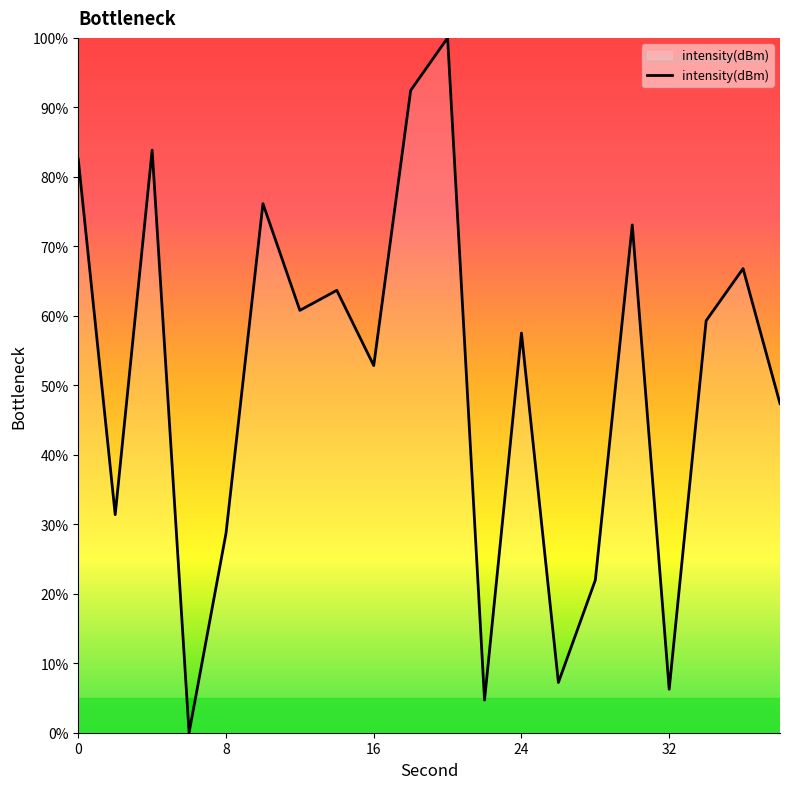

What is the maximum value shown in the chart?

100.0